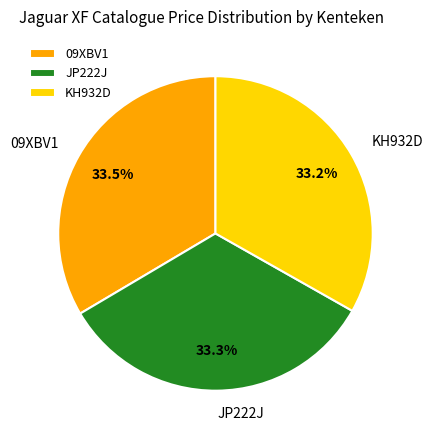

How many segments does this pie chart have?

3